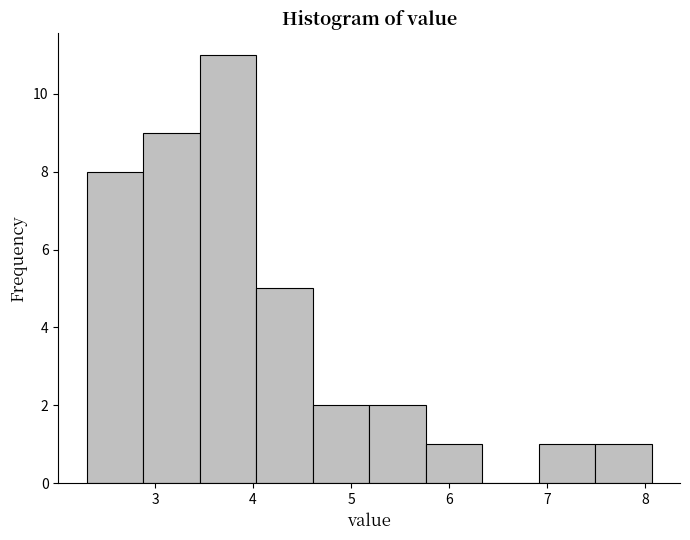

Reading left to right, transcribe this chart: for each bar, give the range it covers on the x-axis and its height. Neither the bar edges nor the heights are printed on the chart, so give them approximately, as read against the axes.

2.3 to 2.9: 8
2.9 to 3.5: 9
3.5 to 4.0: 11
4.0 to 4.6: 5
4.6 to 5.2: 2
5.2 to 5.8: 2
5.8 to 6.3: 1
6.3 to 6.9: 0
6.9 to 7.5: 1
7.5 to 8.1: 1